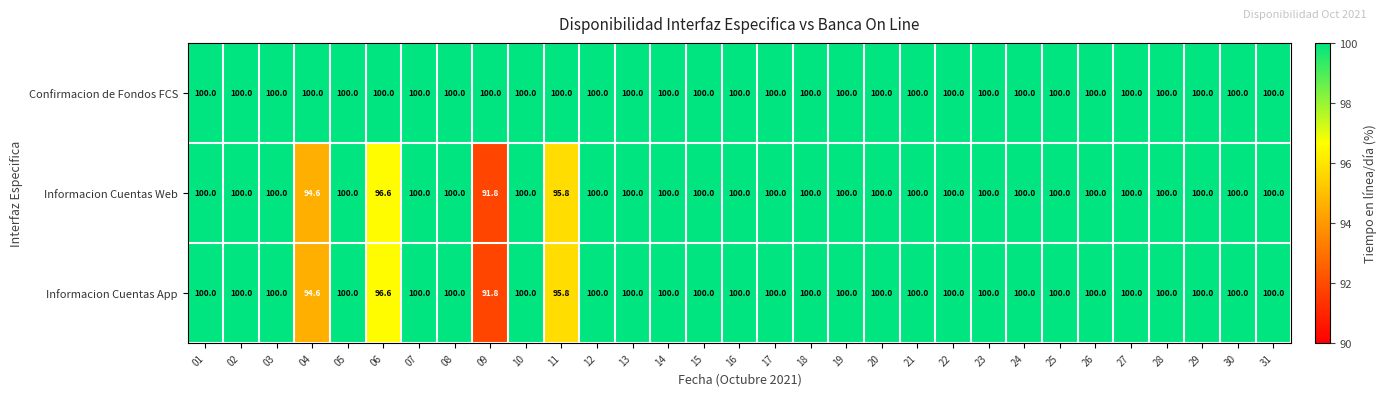

The Confirmacion de Fondos FCS series shows 157.3 at 15. True or false?

False